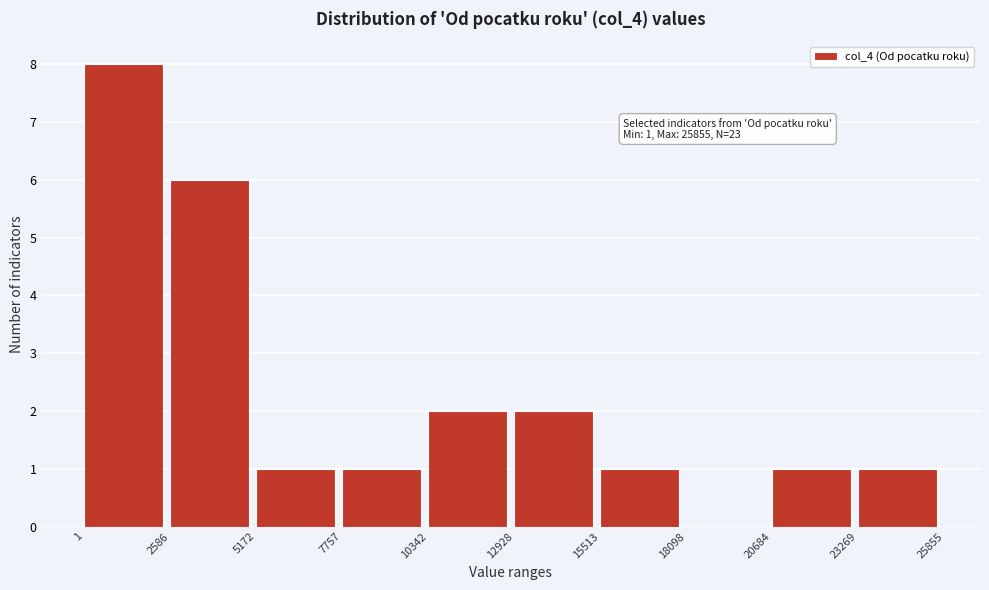

Over which range of the x-axis is the bar tallest?

1 to 2586